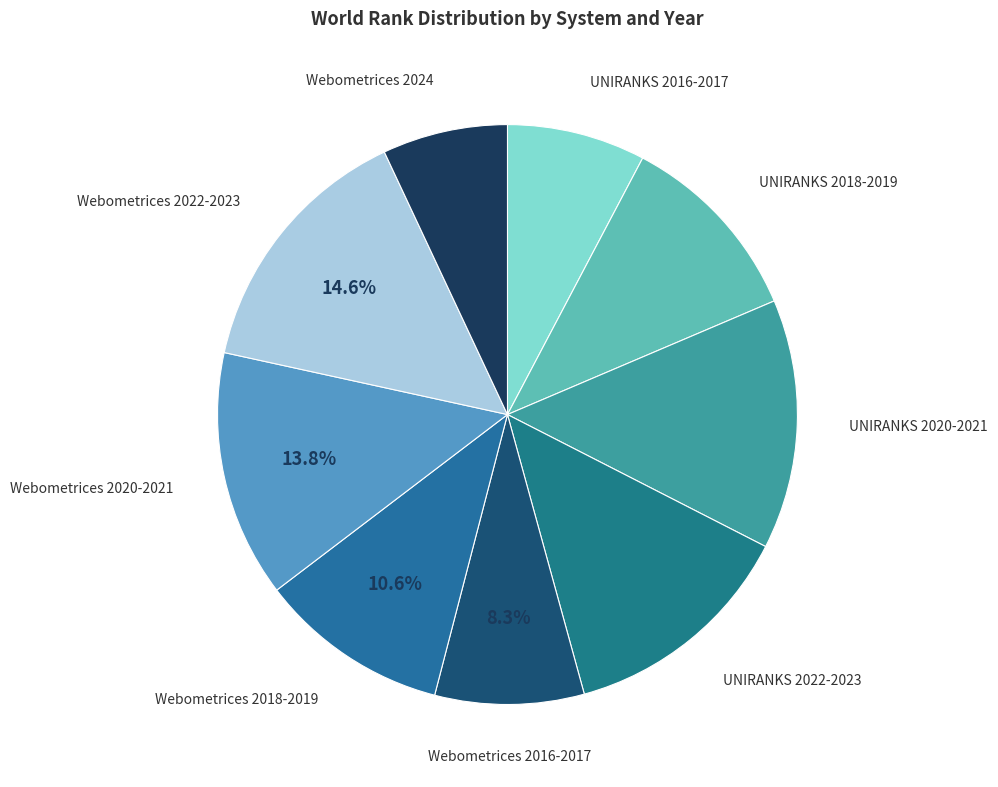

Approximately how many times larger is the value at Webometrices 2024 compared to UNIRANKS 2022-2023?

0.5